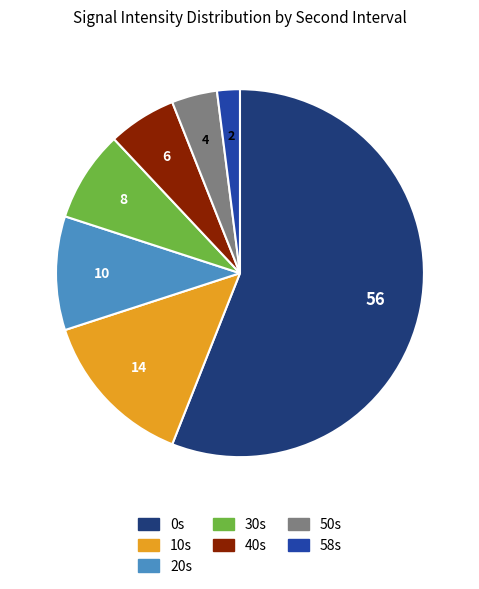

The 30s slice represents 8% of the pie. True or false?

True